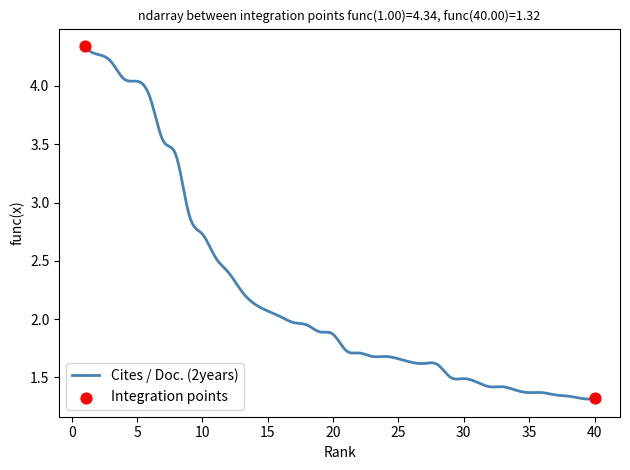

Is this an area chart (filled region under the line)?

No